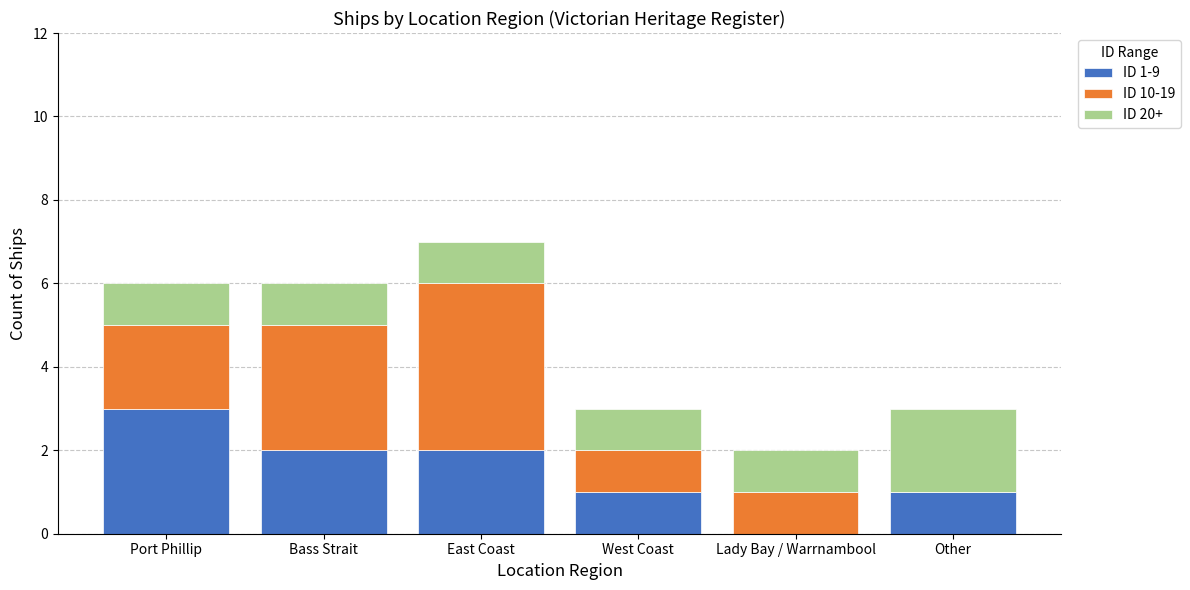

The value of ID 1-9 at Other is 2. True or false?

False